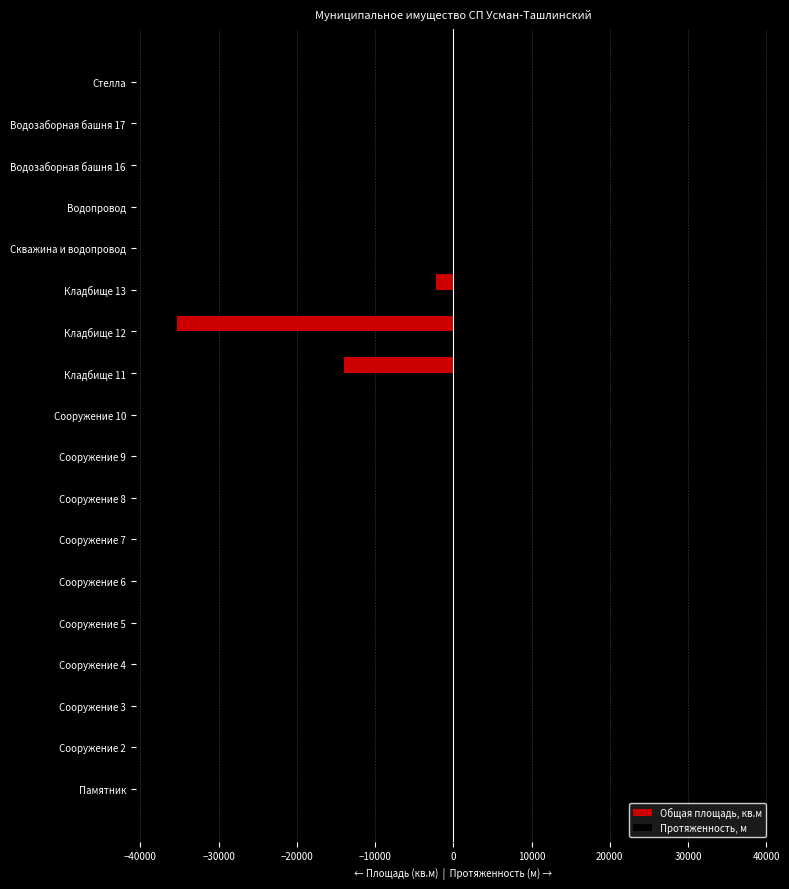

What are all the series names shown in the legend?

Общая площадь, кв.м, Протяженность, м